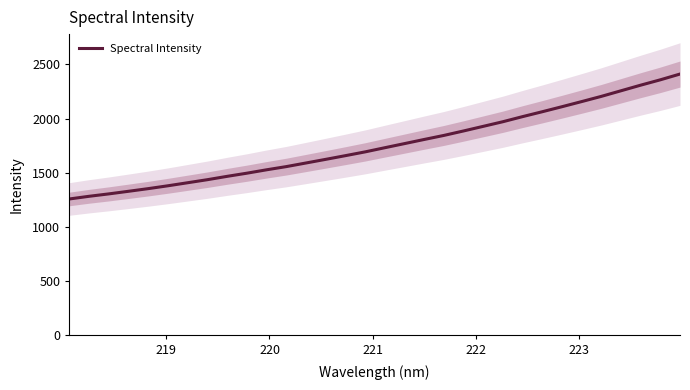

How many lines are shown in the chart?

1